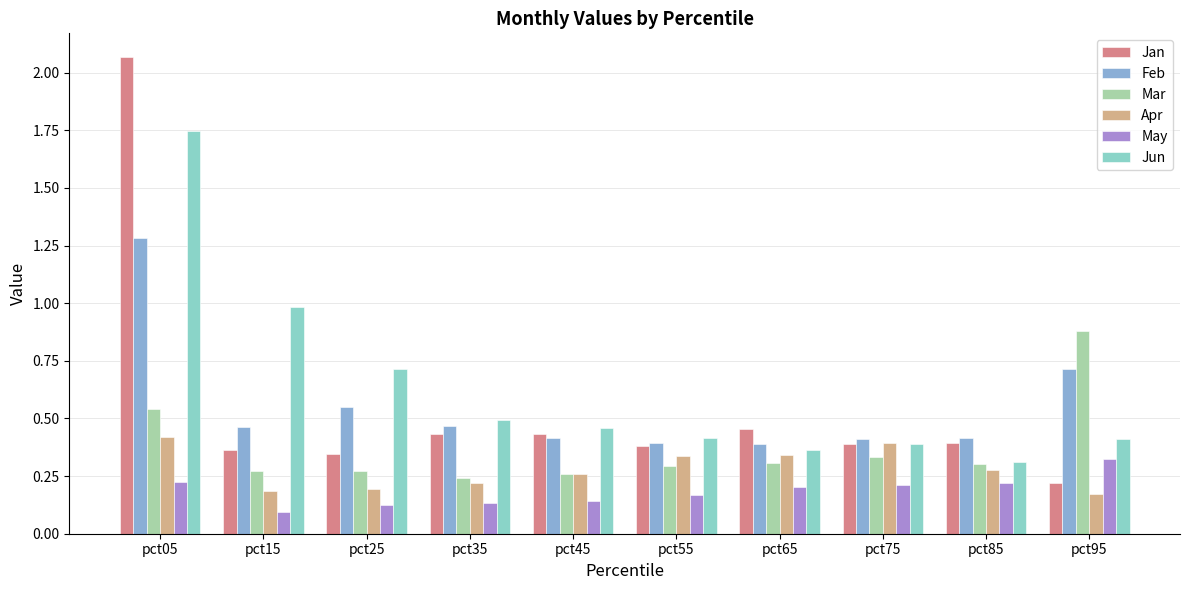

The value of Feb at pct55 is 0.4. True or false?

True